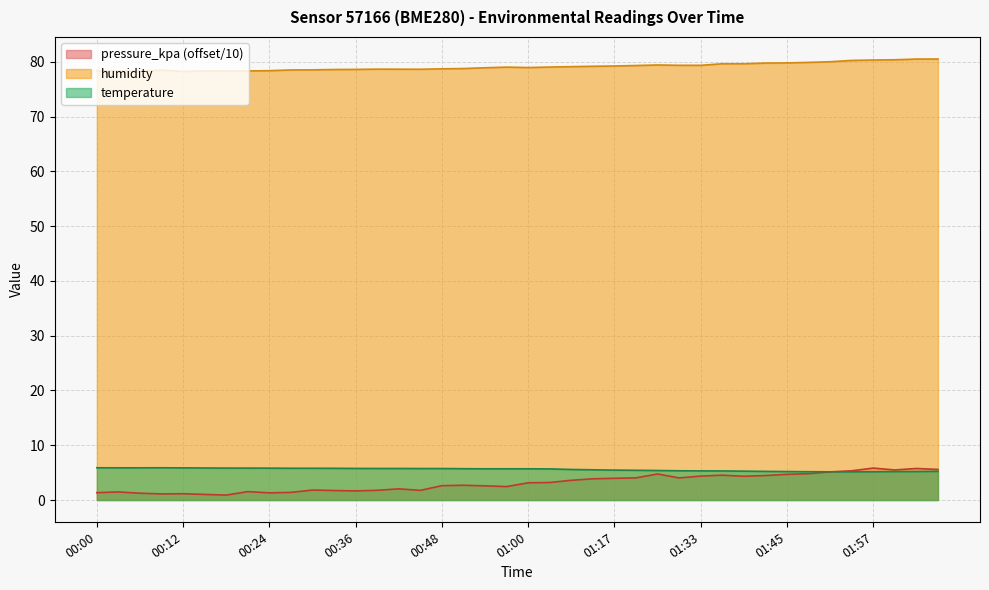

What is the difference between the second highest and minimum values in the humidity series?

2.2